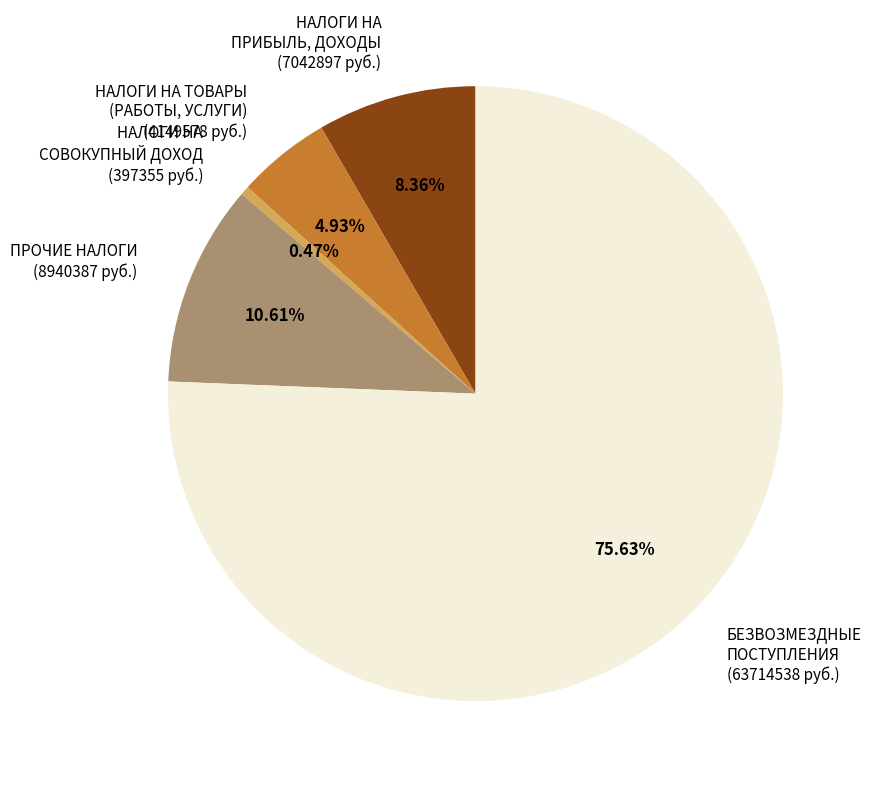

Combined, do НАЛОГИ НА ТОВАРЫ (РАБОТЫ, УСЛУГИ) (4149578 руб.) and БЕЗВОЗМЕЗДНЫЕ ПОСТУПЛЕНИЯ (63714538 руб.) account for over 50%?

Yes